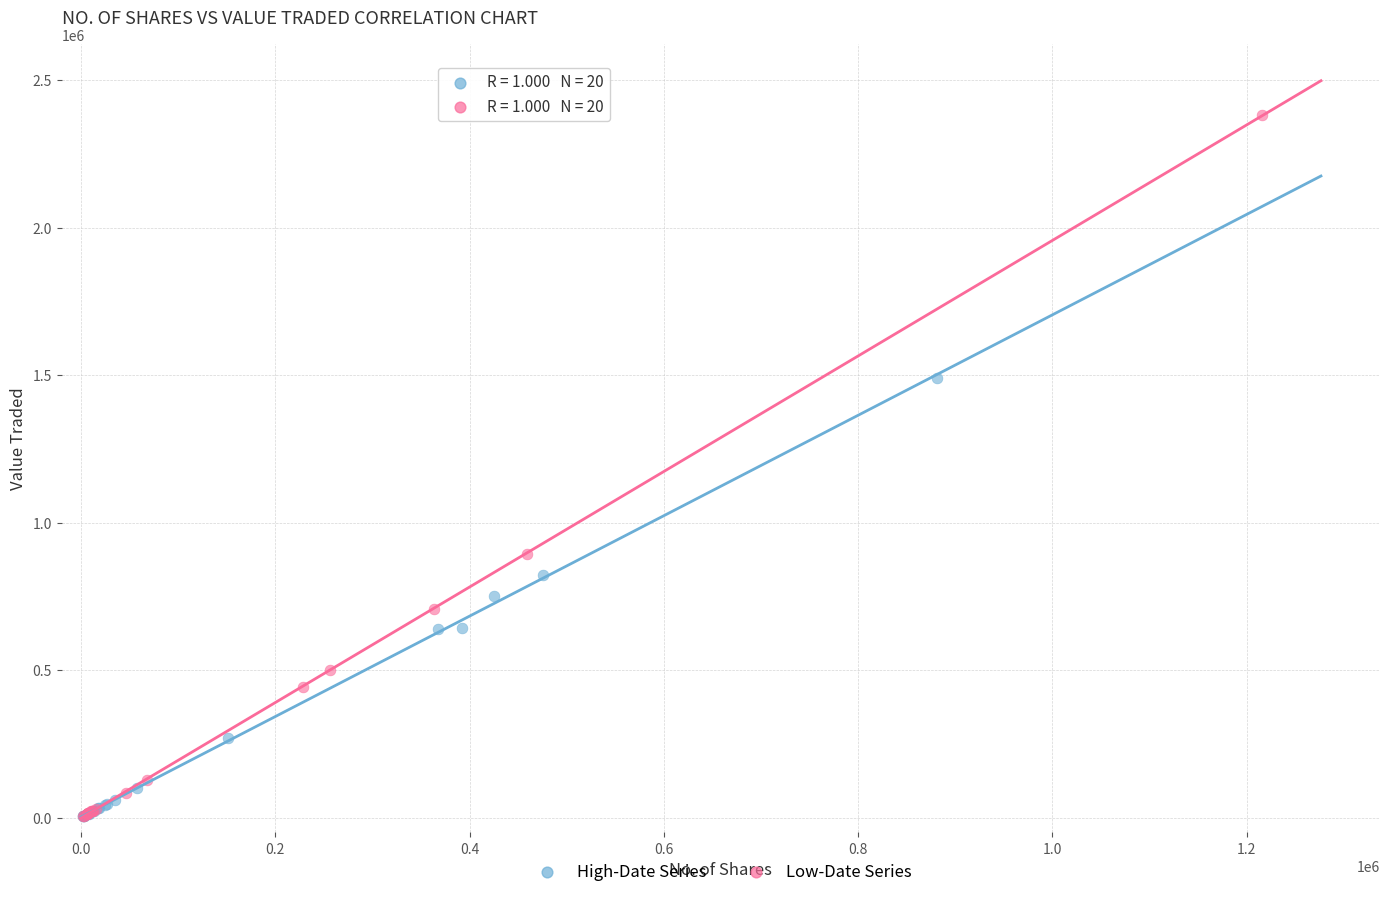

Which series contains the highest Y value?

Low-Date Series